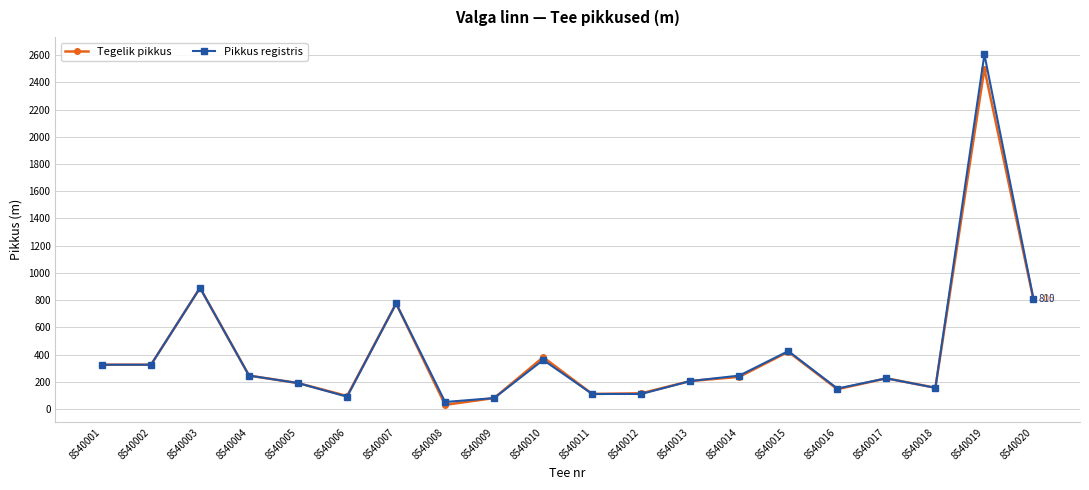

Which category has the highest value in the Tegelik pikkus series?

8540019